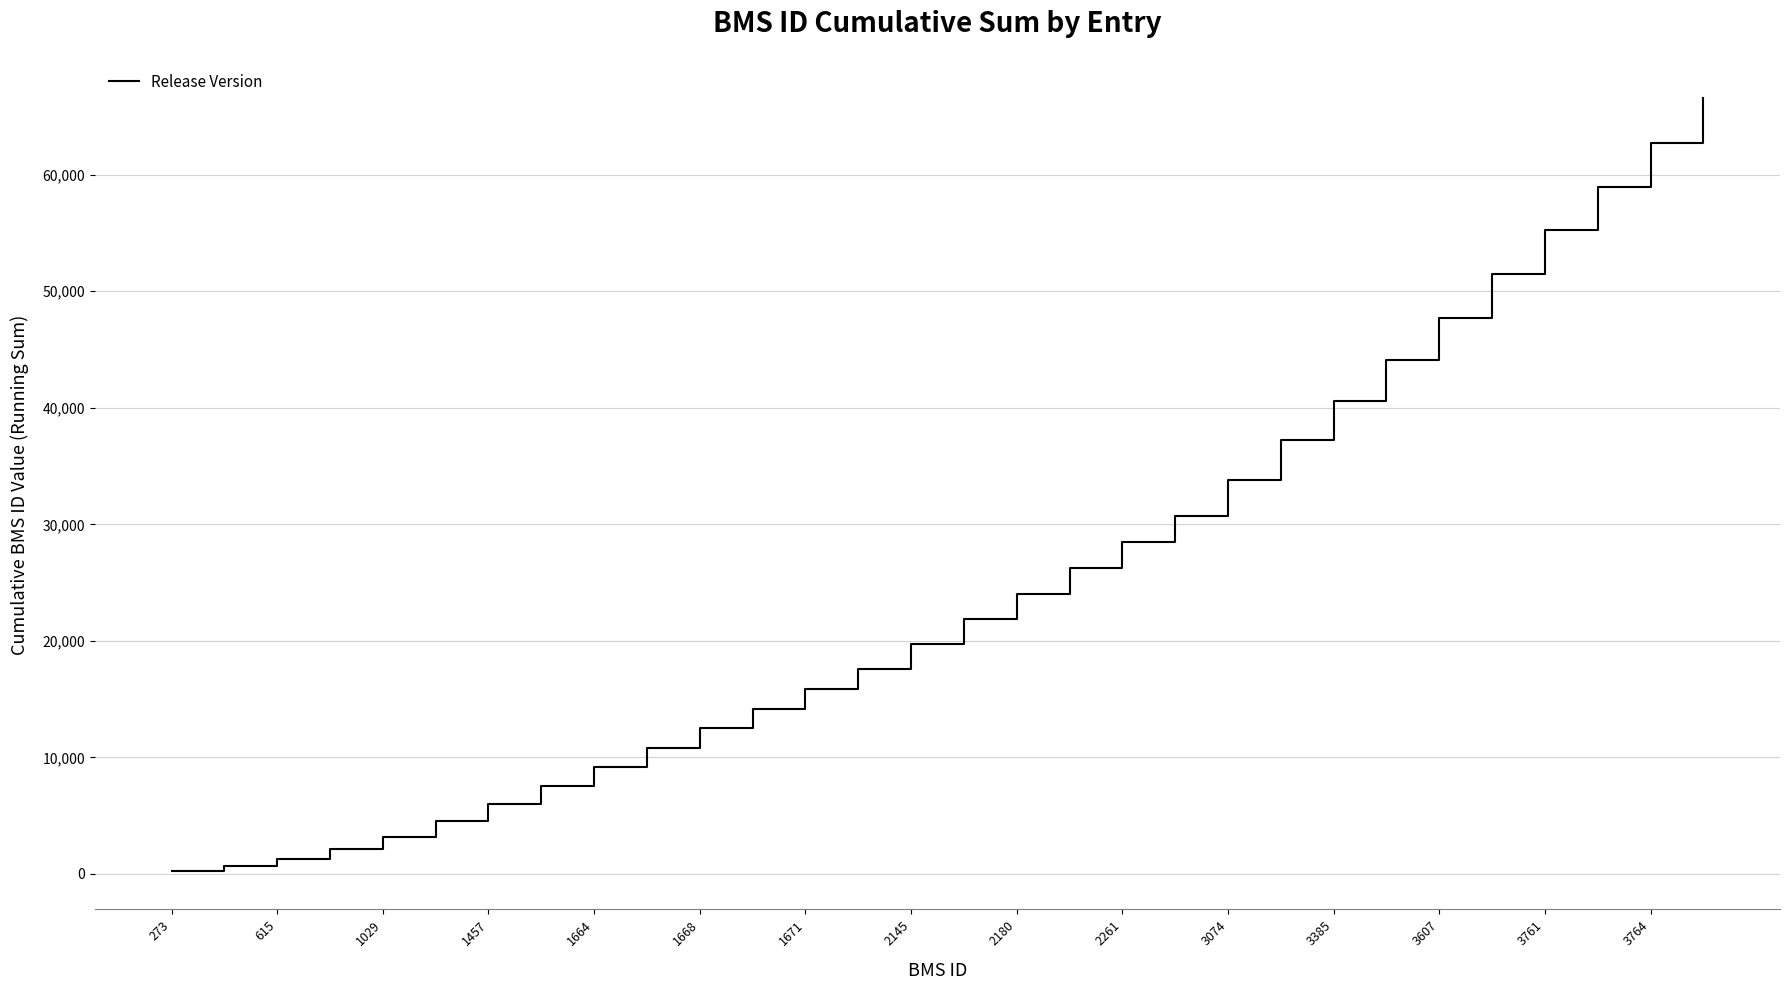

True or false: the data has more than 0 interior local peaks.

False